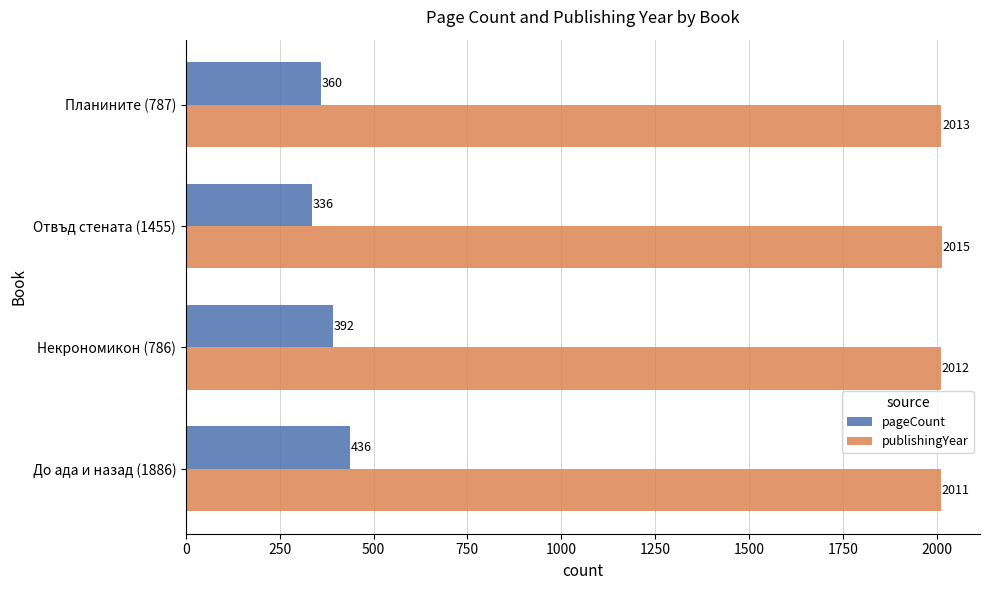

What is the difference between the maximum and second lowest values in the publishingYear series?

3